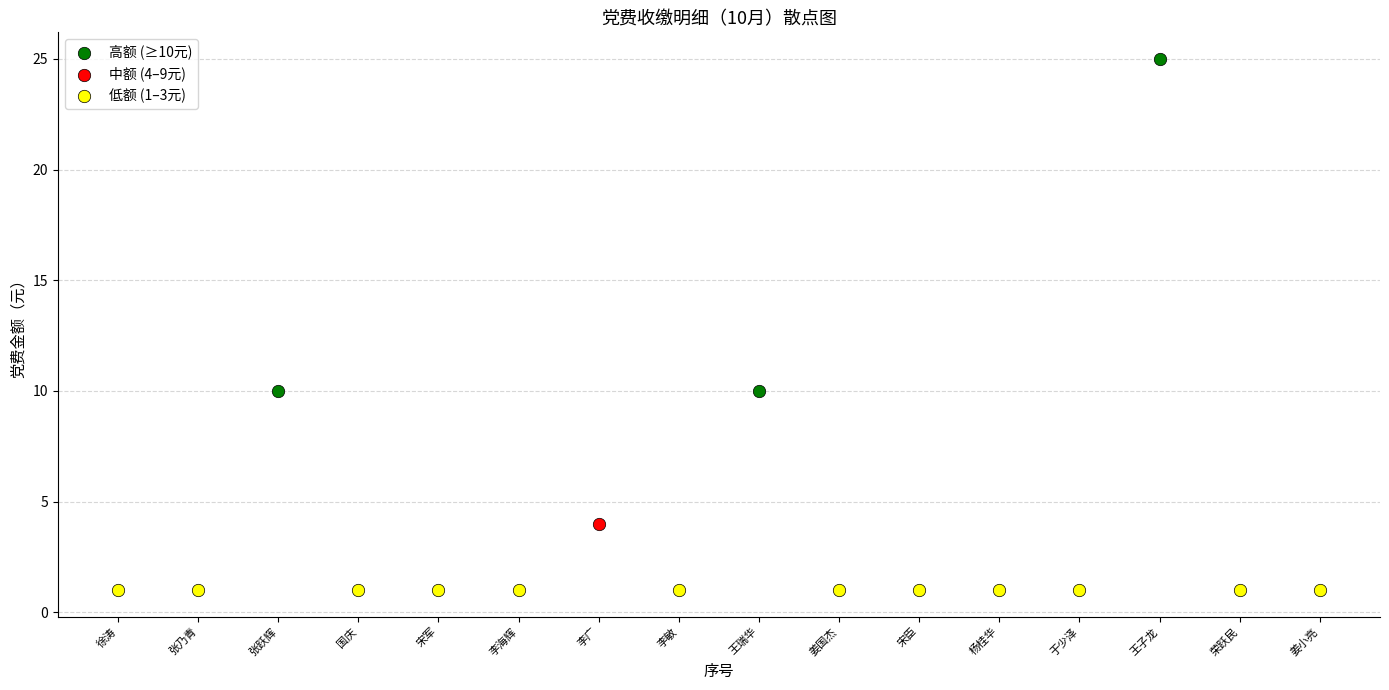

Which series contains the highest Y value?

高额 (≥10元)